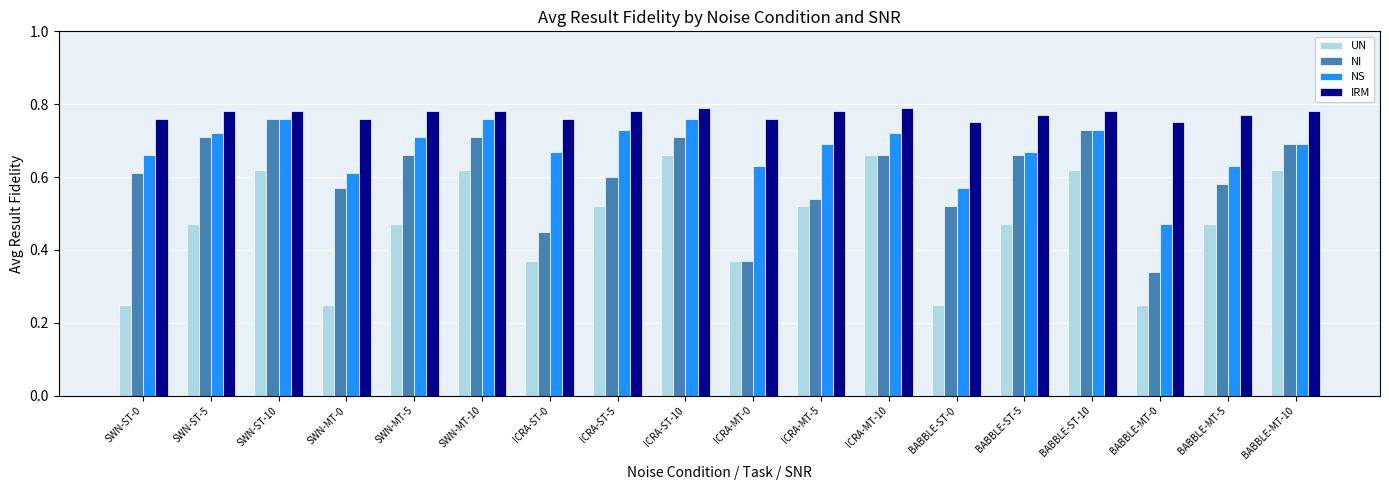

Is the value of UN at SWN-ST-5 greater than the value of NI at SWN-MT-5?

No